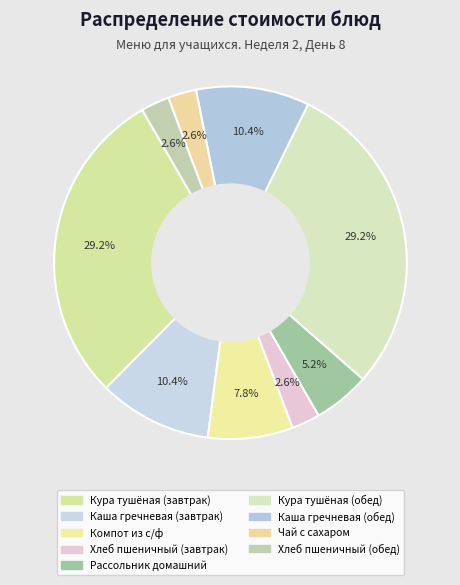

To the nearest percent, what is the average slice percentage?

11%